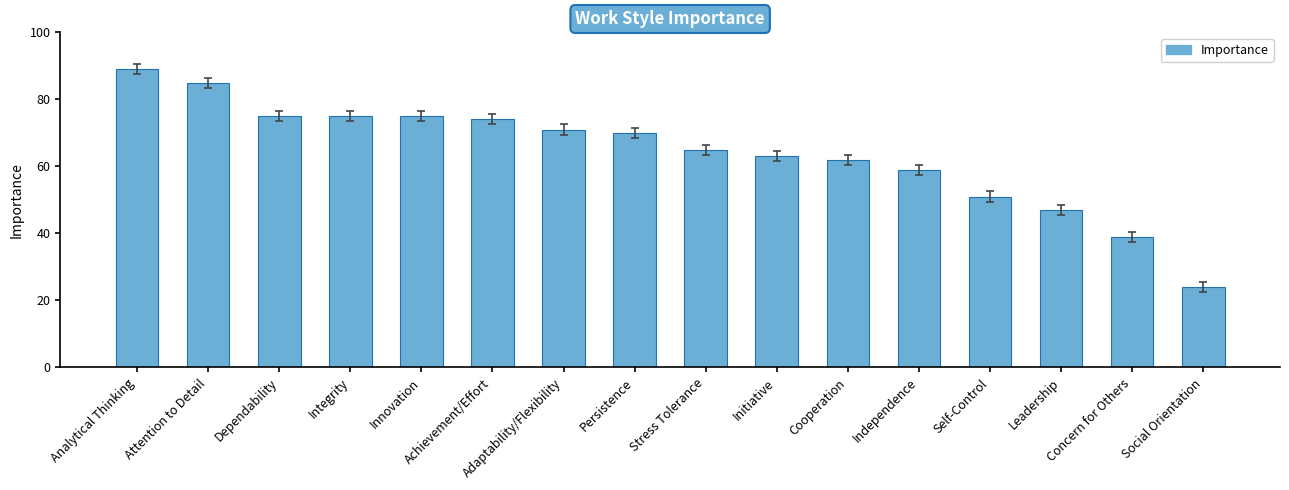

What is the difference between the values at Social Orientation and Innovation?

51